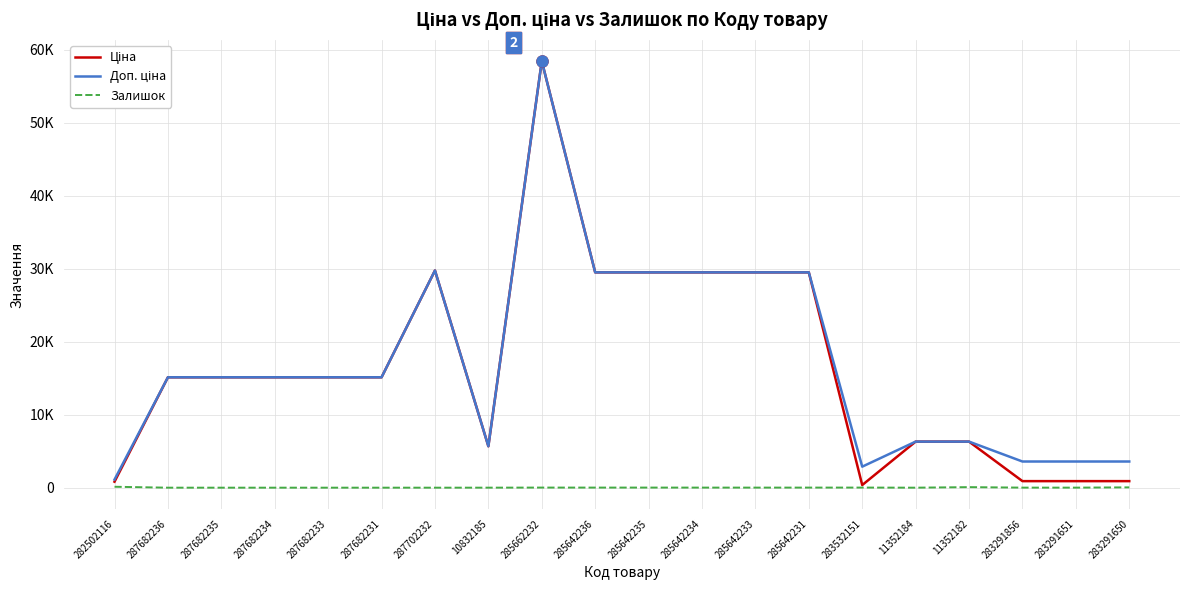

What is the label of the 20th point from the right?

282502116